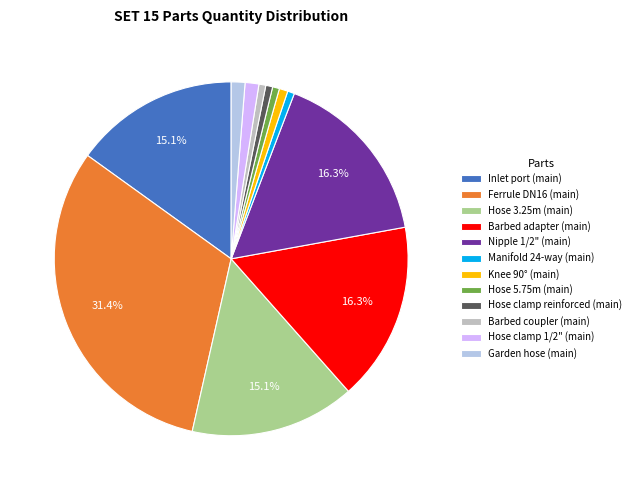

Does any single category account for the majority?

No